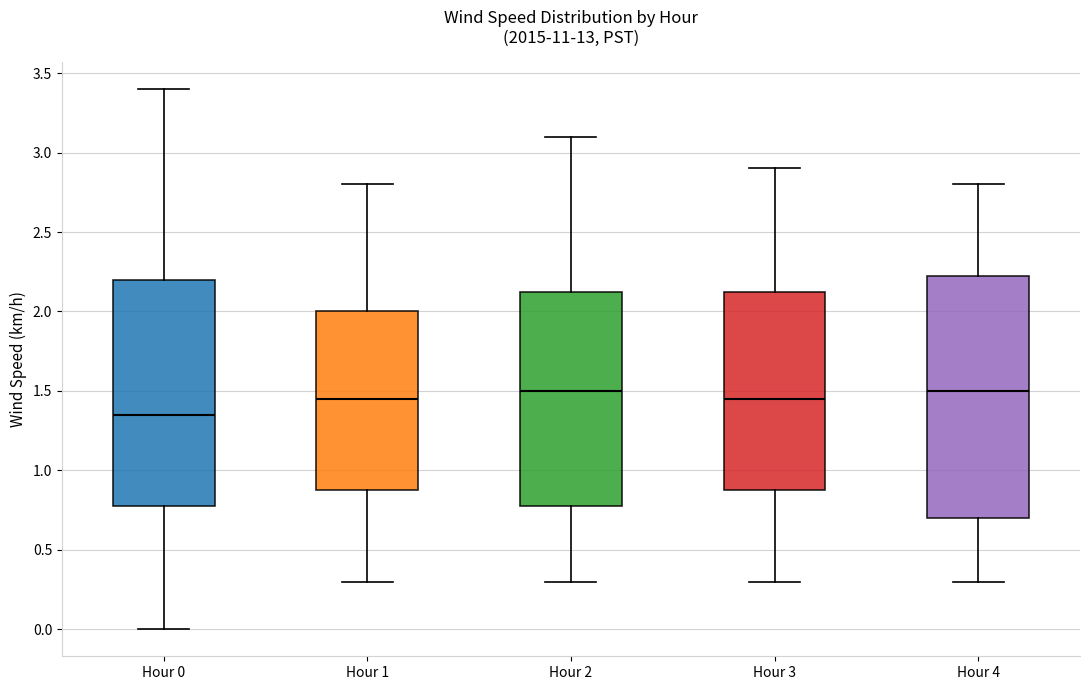

Which box has the lowest median line?

Hour 0